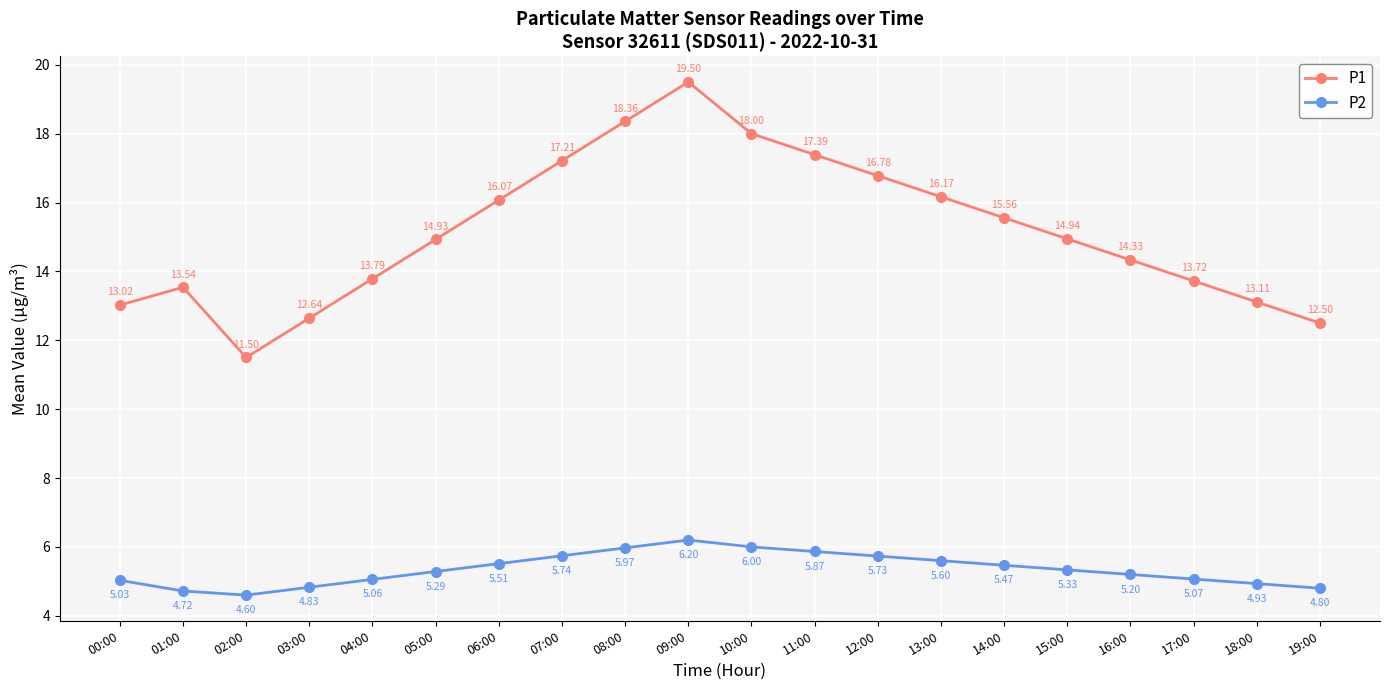

Does the chart have visible grid lines?

Yes